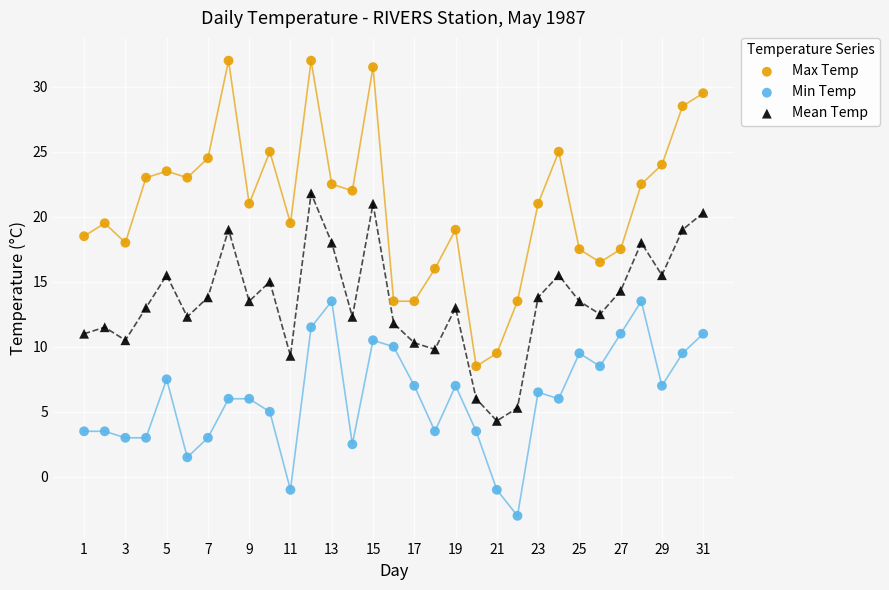

Which series contains the lowest Y value?

Min Temp